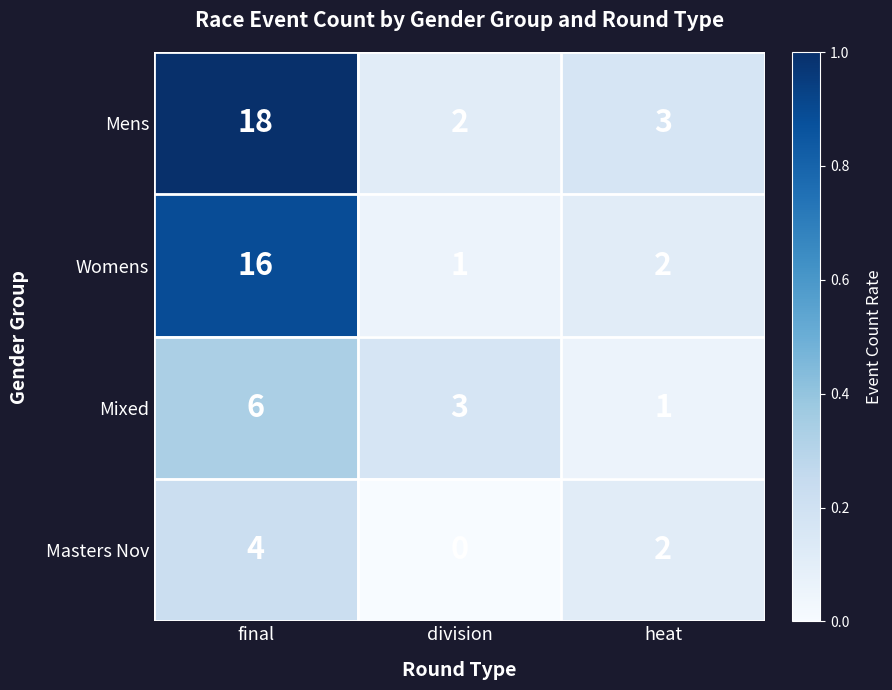

True or false: Mens has a value of 12 at final.

False